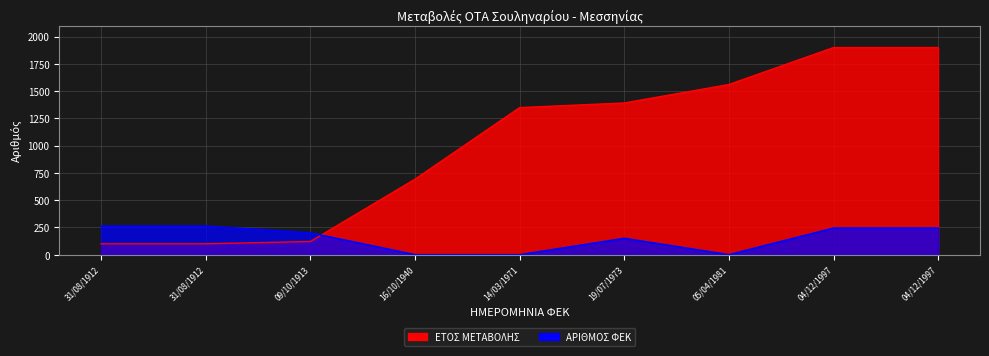

The ΕΤΟΣ ΜΕΤΑΒΟΛΗΣ series shows 1391.8 at 19/07/1973. True or false?

True